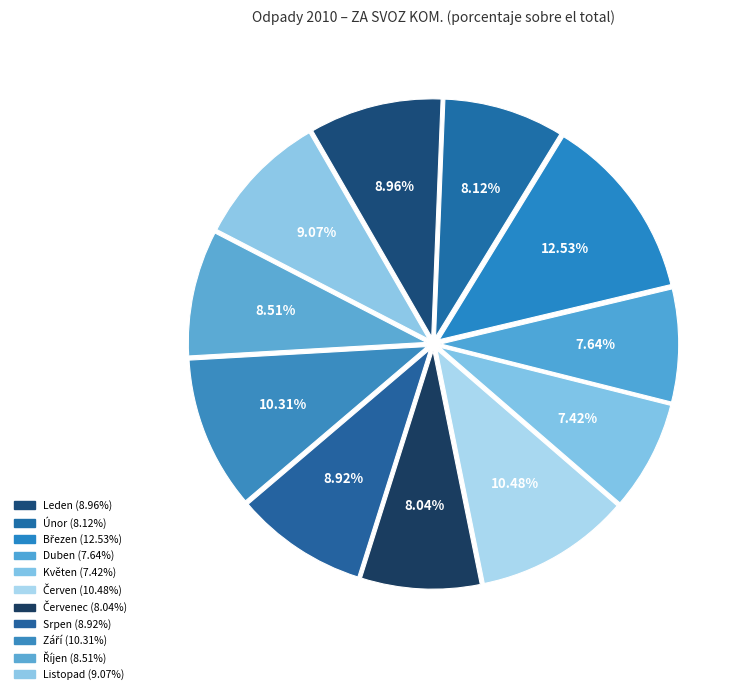

How many segments does this pie chart have?

11